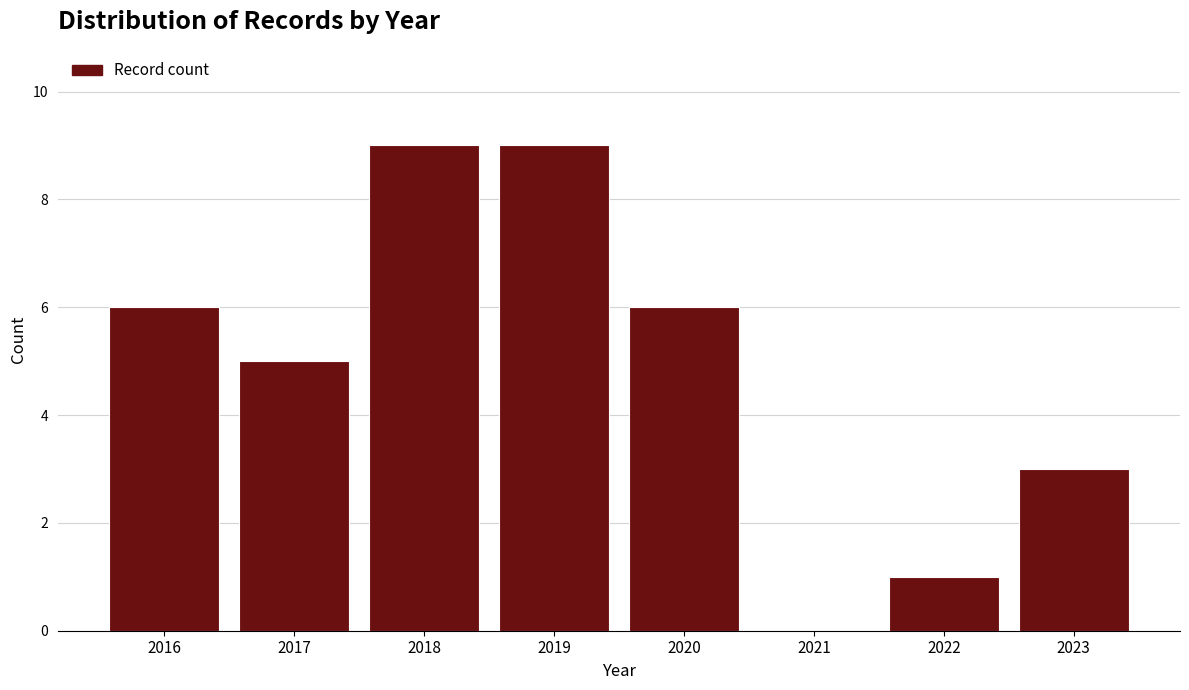

Reading left to right, transcribe this chart: for each bar, give the range it covers on the x-axis and its height. The values are not printed on the chart, so give them approximately, as read against the axis.

2015.5 to 2016.5: 6
2016.5 to 2017.5: 5
2017.5 to 2018.5: 9
2018.5 to 2019.5: 9
2019.5 to 2020.5: 6
2020.5 to 2021.5: 0
2021.5 to 2022.5: 1
2022.5 to 2023.5: 3